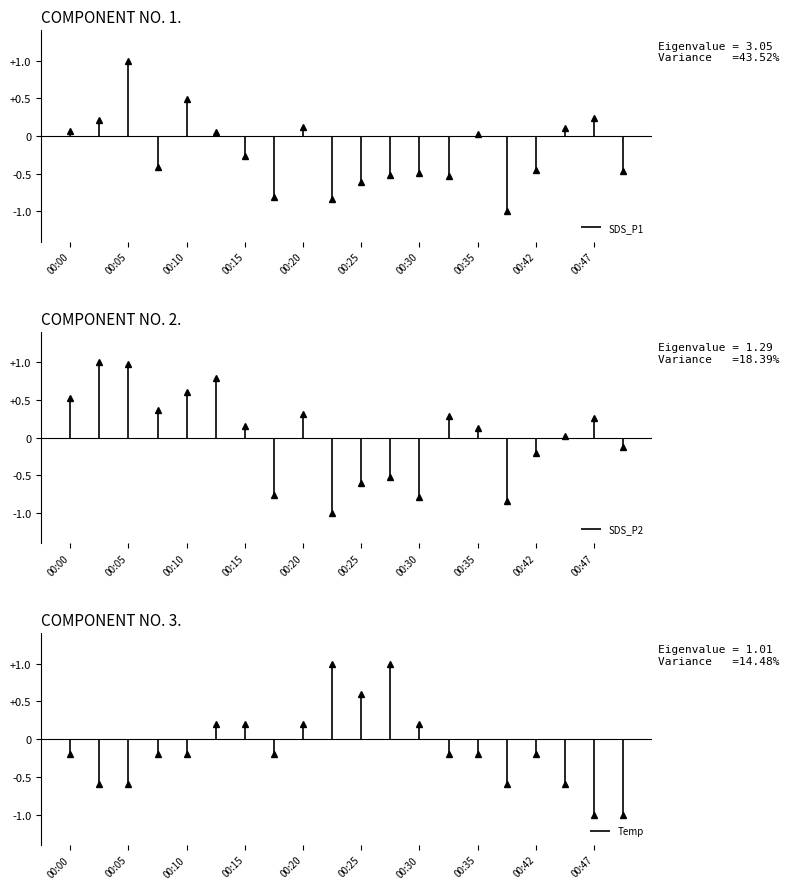

The SDS_P1 series shows -0.4 at 00:08. True or false?

True